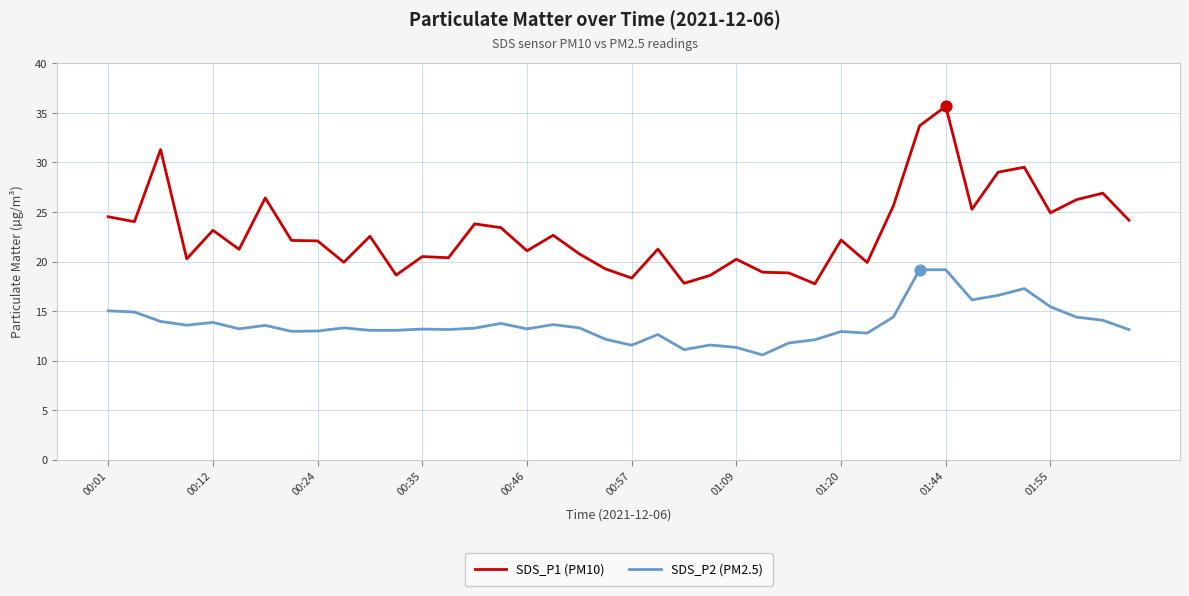

Which series has the largest range (max minus min)?

SDS_P1 (PM10)